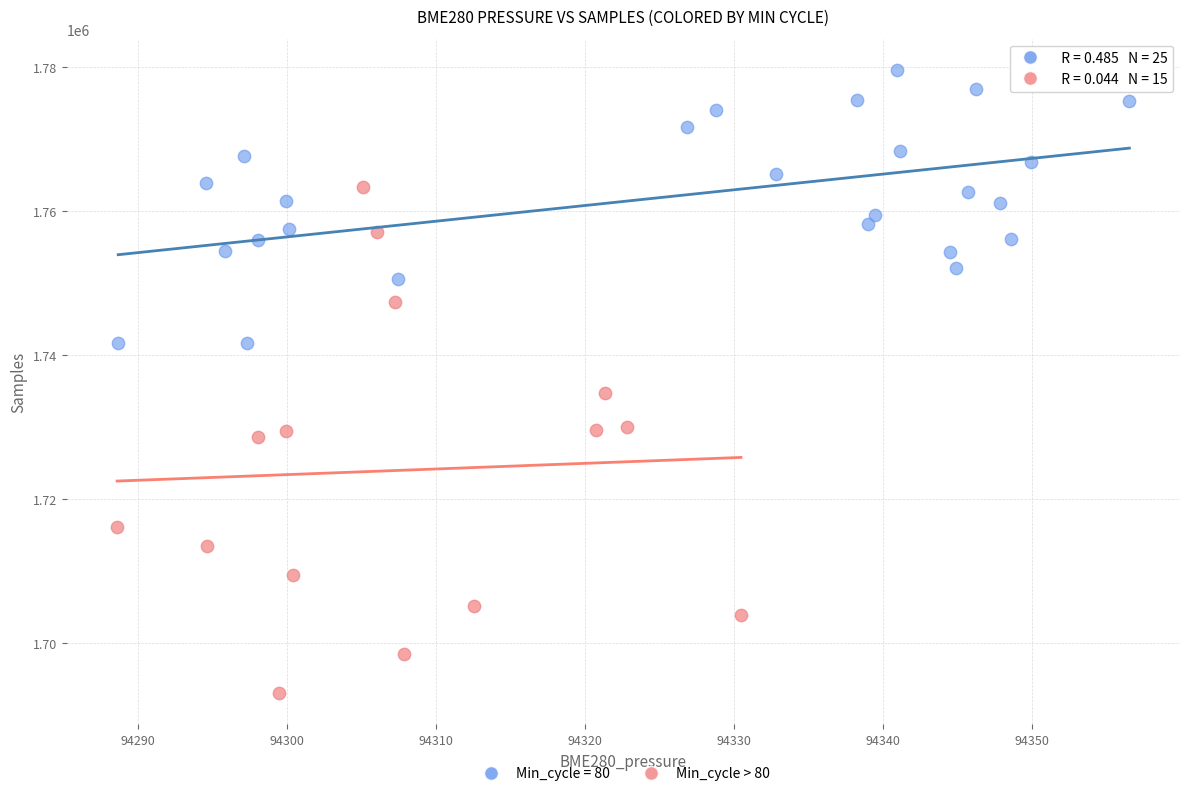

Which series reaches the minimum Y coordinate?

Min_cycle > 80